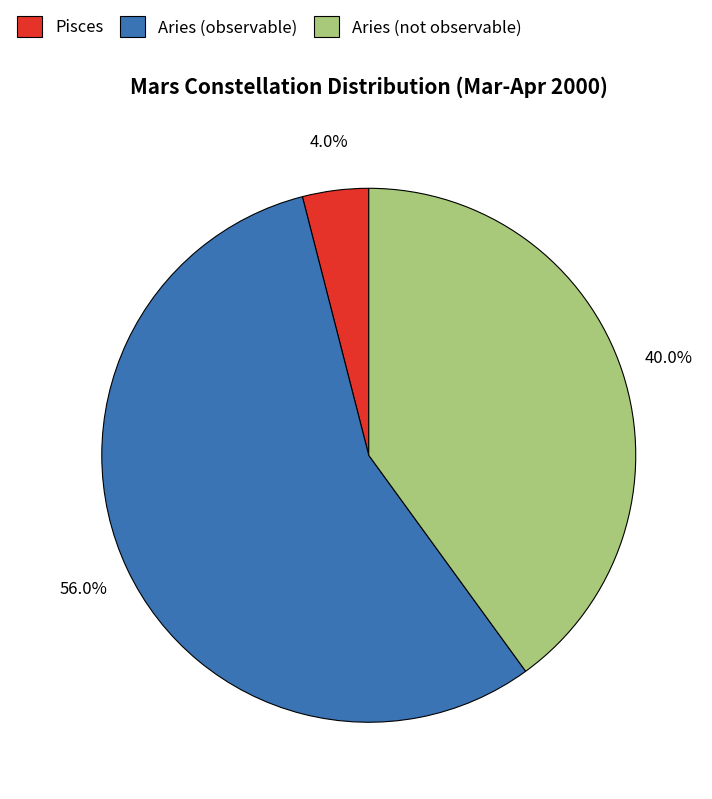

Does Pisces account for over 50% of the chart?

No